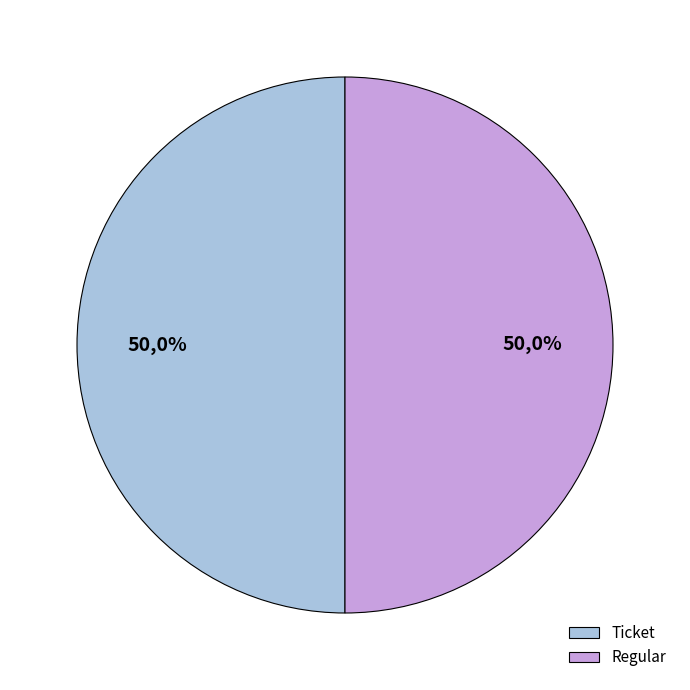

Combined, do tx_type: Regular (io_index=5) and tx_type: Ticket (io_index=0) account for over 50%?

Yes